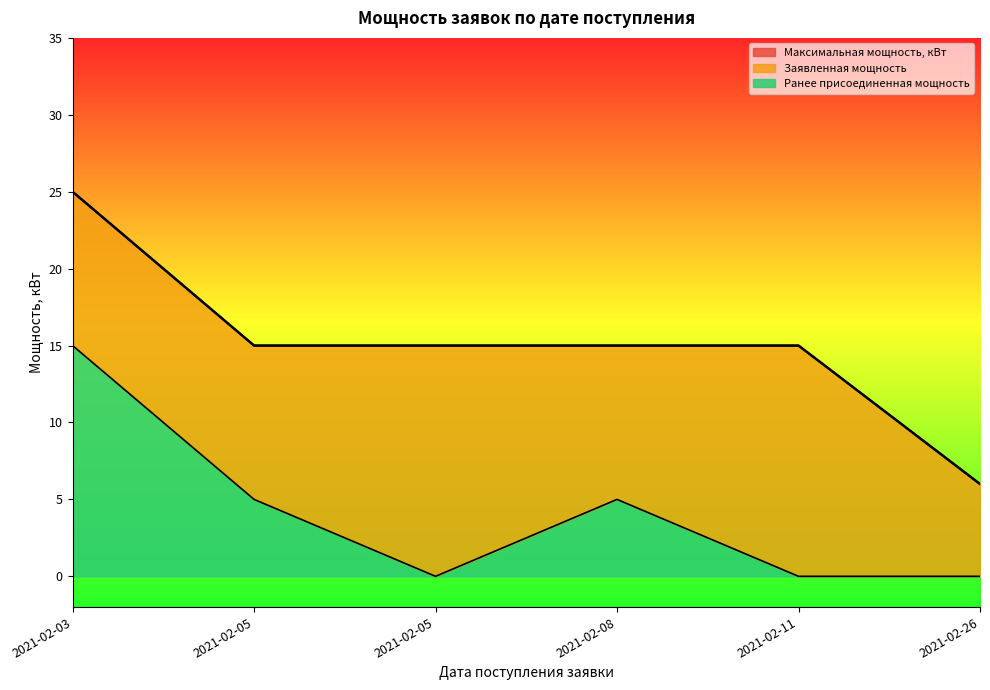

How many categories are shown in the chart?

6